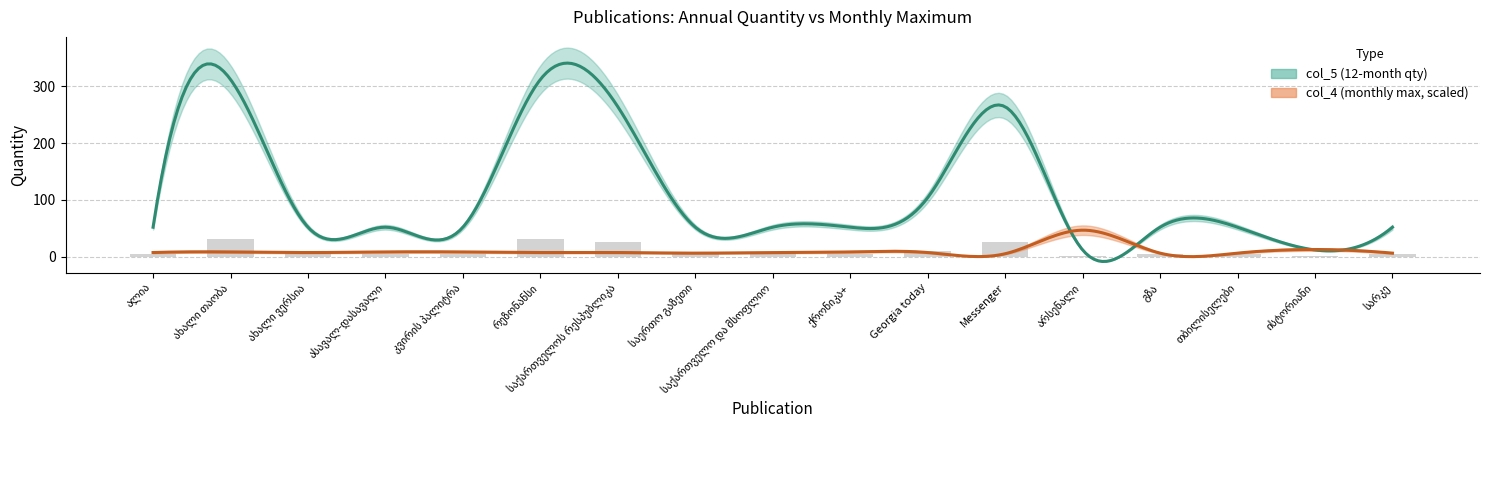

How many data points does each series have?

17